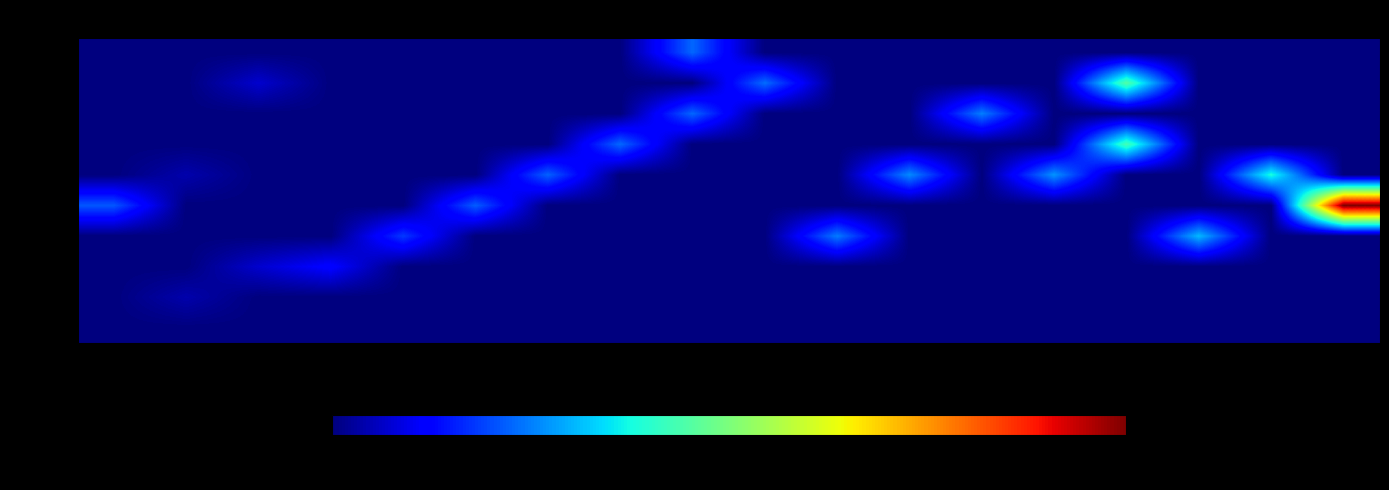

Reading left to right, extract all data points from this chart.

10011: 305216418=0.0	309204576=0.0	312044381=0.0	317184034=0.0	323036103=0.0	325901783=0.0	326550282=0.0	327013397=0.0	327467478=0.0	328003595=0.0	329398598=0.0	330950643=0.0	329711501=0.0	331810861=0.0	347387185=0.0	335336962=0.0	342656535=0.0	349239574=0.0
10012: 305216418=0.0	309204576=0.0	312044381=0.0	317184034=0.0	323036103=0.0	325901783=0.0	326550282=0.0	327013397=0.0	327467478=0.0	328003595=0.0	329398598=0.0	330950643=0.0	329711501=0.0	331810861=0.0	347387185=0.0	335336962=0.0	342656535=0.0	349239574=0.0
10013: 305216418=0.0	309204576=0.0	312044381=0.1	317184034=0.1	323036103=0.0	325901783=0.0	326550282=0.0	327013397=0.0	327467478=0.0	328003595=0.0	329398598=0.0	330950643=0.0	329711501=0.0	331810861=0.0	347387185=0.0	335336962=0.0	342656535=0.0	349239574=0.0
10014: 305216418=0.0	309204576=0.0	312044381=0.0	317184034=0.0	323036103=0.2	325901783=0.0	326550282=0.0	327013397=0.0	327467478=0.0	328003595=0.0	329398598=0.2	330950643=0.0	329711501=0.0	331810861=0.0	347387185=0.0	335336962=0.3	342656535=0.0	349239574=0.0
10015: 305216418=0.2	309204576=0.0	312044381=0.0	317184034=0.0	323036103=0.0	325901783=0.2	326550282=0.0	327013397=0.0	327467478=0.0	328003595=0.0	329398598=0.0	330950643=0.0	329711501=0.0	331810861=0.0	347387185=0.0	335336962=0.0	342656535=0.0	349239574=1.0
10016: 305216418=0.0	309204576=0.0	312044381=0.0	317184034=0.0	323036103=0.0	325901783=0.0	326550282=0.2	327013397=0.0	327467478=0.0	328003595=0.0	329398598=0.0	330950643=0.3	329711501=0.0	331810861=0.3	347387185=0.0	335336962=0.0	342656535=0.4	349239574=0.0
10017: 305216418=0.0	309204576=0.0	312044381=0.0	317184034=0.0	323036103=0.0	325901783=0.0	326550282=0.0	327013397=0.2	327467478=0.0	328003595=0.0	329398598=0.0	330950643=0.0	329711501=0.0	331810861=0.0	347387185=0.4	335336962=0.0	342656535=0.0	349239574=0.0
10018: 305216418=0.0	309204576=0.0	312044381=0.0	317184034=0.0	323036103=0.0	325901783=0.0	326550282=0.0	327013397=0.0	327467478=0.2	328003595=0.0	329398598=0.0	330950643=0.0	329711501=0.3	331810861=0.0	347387185=0.0	335336962=0.0	342656535=0.0	349239574=0.0
10019: 305216418=0.0	309204576=0.0	312044381=0.1	317184034=0.0	323036103=0.0	325901783=0.0	326550282=0.0	327013397=0.0	327467478=0.0	328003595=0.2	329398598=0.0	330950643=0.0	329711501=0.0	331810861=0.0	347387185=0.4	335336962=0.0	342656535=0.0	349239574=0.0
10027: 305216418=0.0	309204576=0.0	312044381=0.0	317184034=0.0	323036103=0.0	325901783=0.0	326550282=0.0	327013397=0.0	327467478=0.2	328003595=0.0	329398598=0.0	330950643=0.0	329711501=0.0	331810861=0.0	347387185=0.0	335336962=0.0	342656535=0.0	349239574=0.0